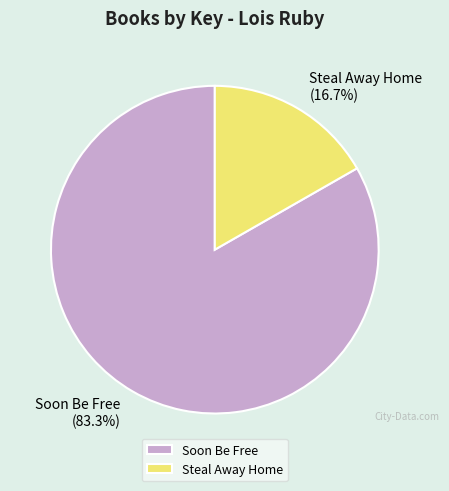

What is the largest slice in the pie chart?

Soon Be Free